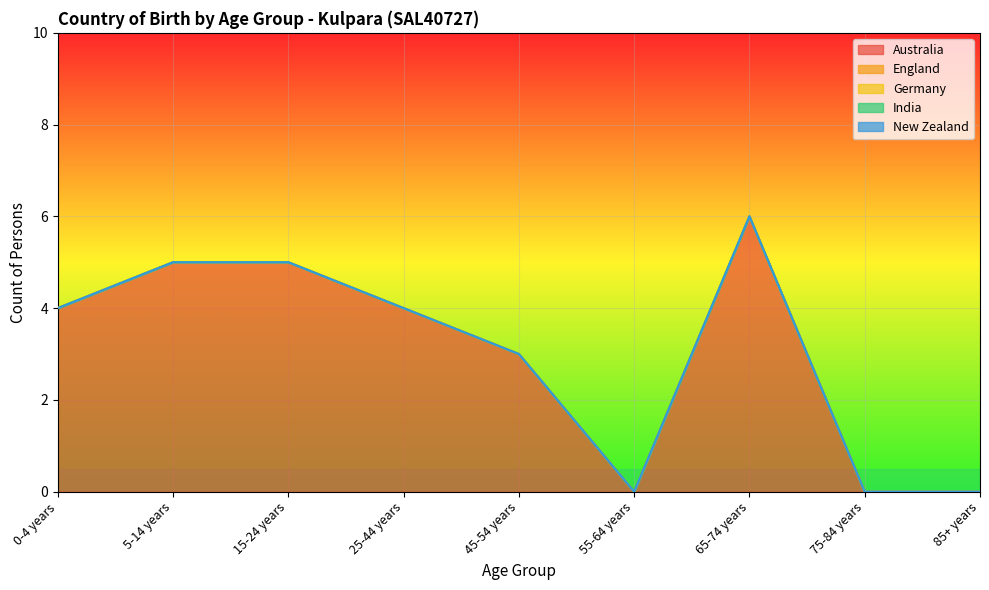

Reading right to left, list all the values displayed in this chart.

Australia: 85+ years=0	75-84 years=0	65-74 years=6	55-64 years=0	45-54 years=3	25-44 years=4	15-24 years=5	5-14 years=5	0-4 years=4
England: 85+ years=0	75-84 years=0	65-74 years=0	55-64 years=0	45-54 years=0	25-44 years=0	15-24 years=0	5-14 years=0	0-4 years=0
Germany: 85+ years=0	75-84 years=0	65-74 years=0	55-64 years=0	45-54 years=0	25-44 years=0	15-24 years=0	5-14 years=0	0-4 years=0
India: 85+ years=0	75-84 years=0	65-74 years=0	55-64 years=0	45-54 years=0	25-44 years=0	15-24 years=0	5-14 years=0	0-4 years=0
New Zealand: 85+ years=0	75-84 years=0	65-74 years=0	55-64 years=0	45-54 years=0	25-44 years=0	15-24 years=0	5-14 years=0	0-4 years=0